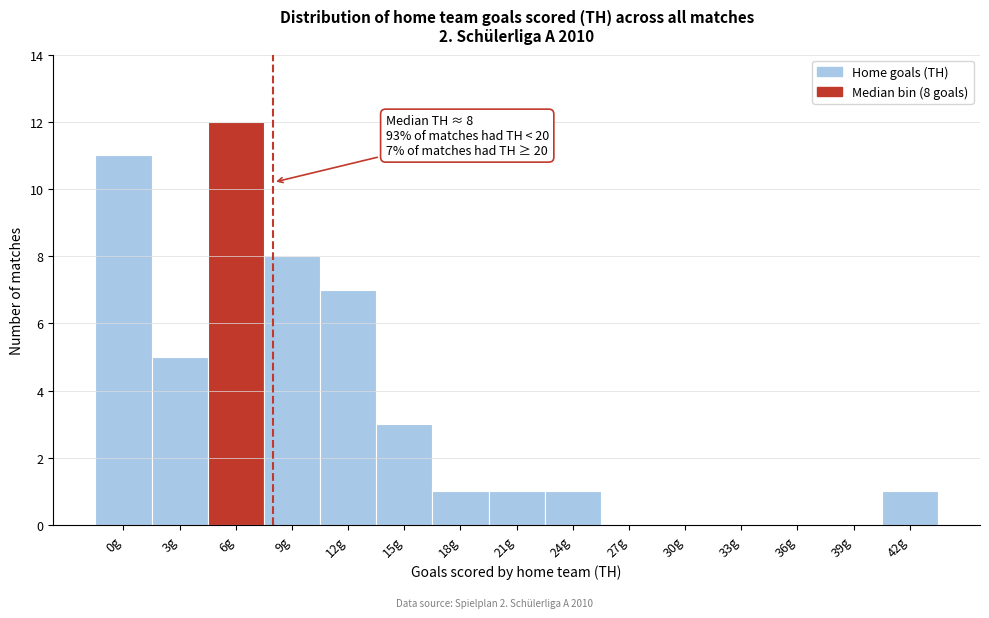

Reading left to right, what are all the values shown in this chart?

0g=11	3g=5	6g=12	9g=8	12g=7	15g=3	18g=1	21g=1	24g=1	27g=0	30g=0	33g=0	36g=0	39g=0	42g=1